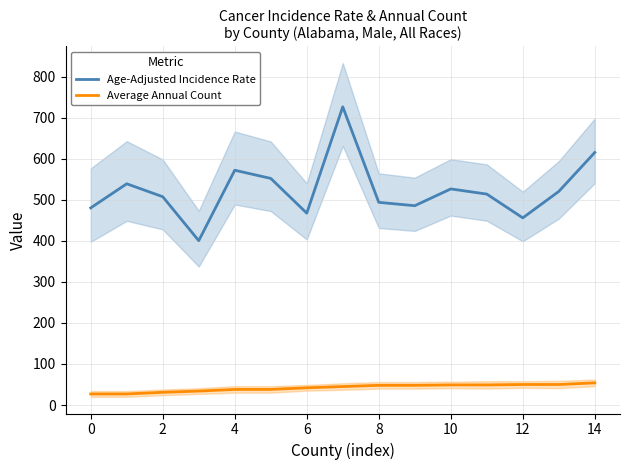

What is the lowest value of the Average Annual Count series?

27.0